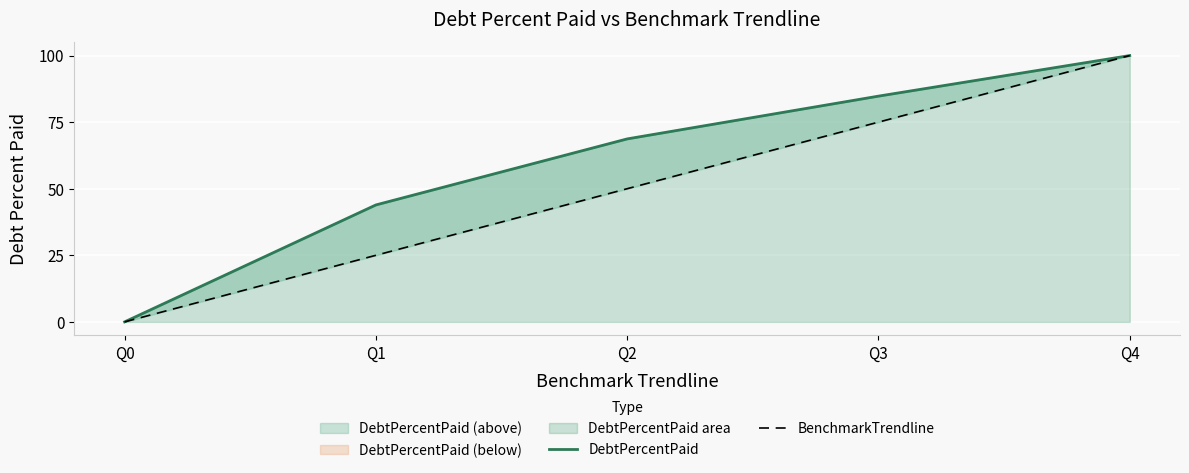

At which label does BenchmarkTrendline first exceed 50?

Q3